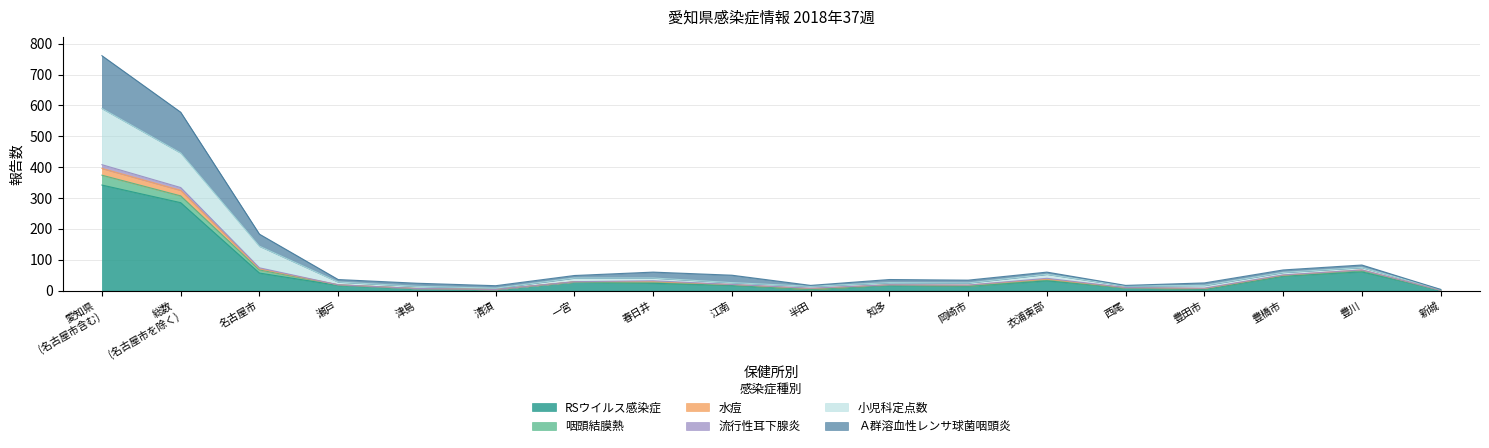

What is the label of the 15th point from the right?

瀬戸